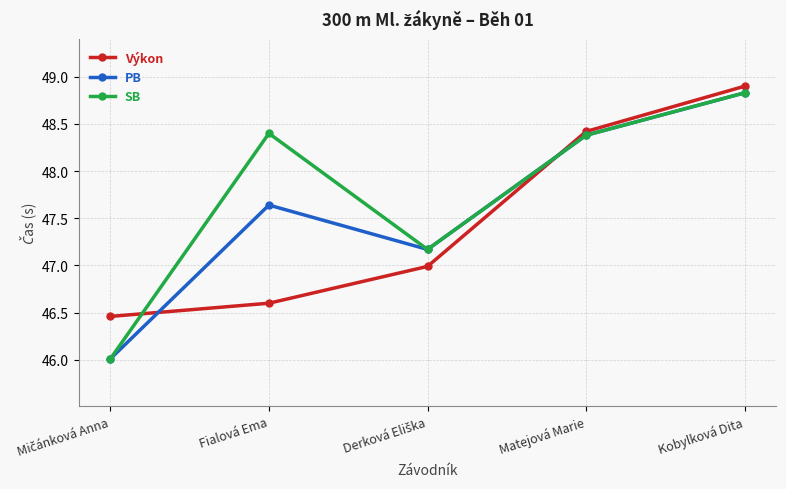

How many data points in PB are less than 47?

1